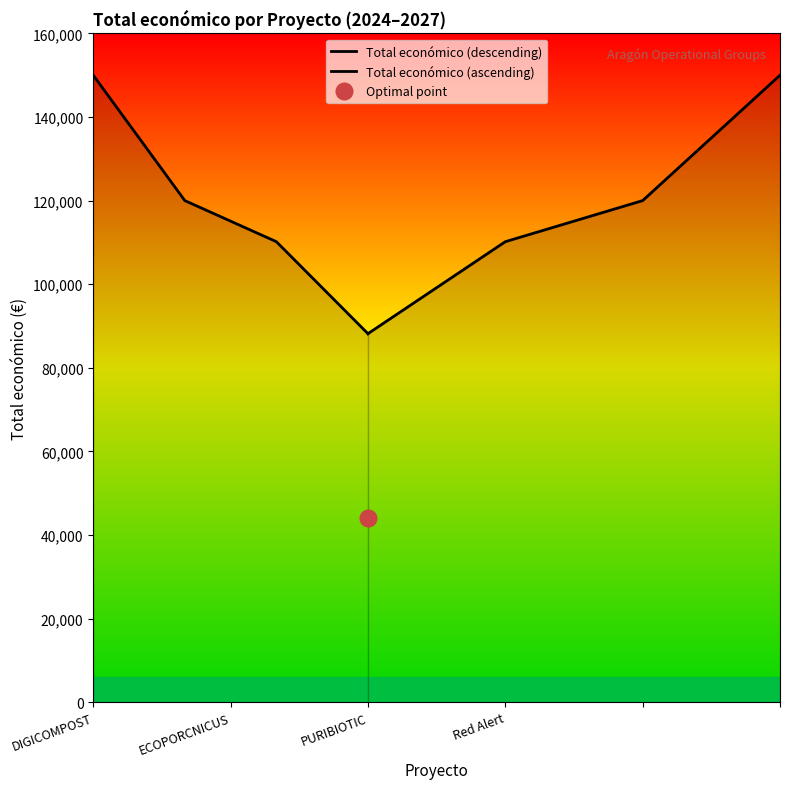

Count the number of categories in the chart.

4